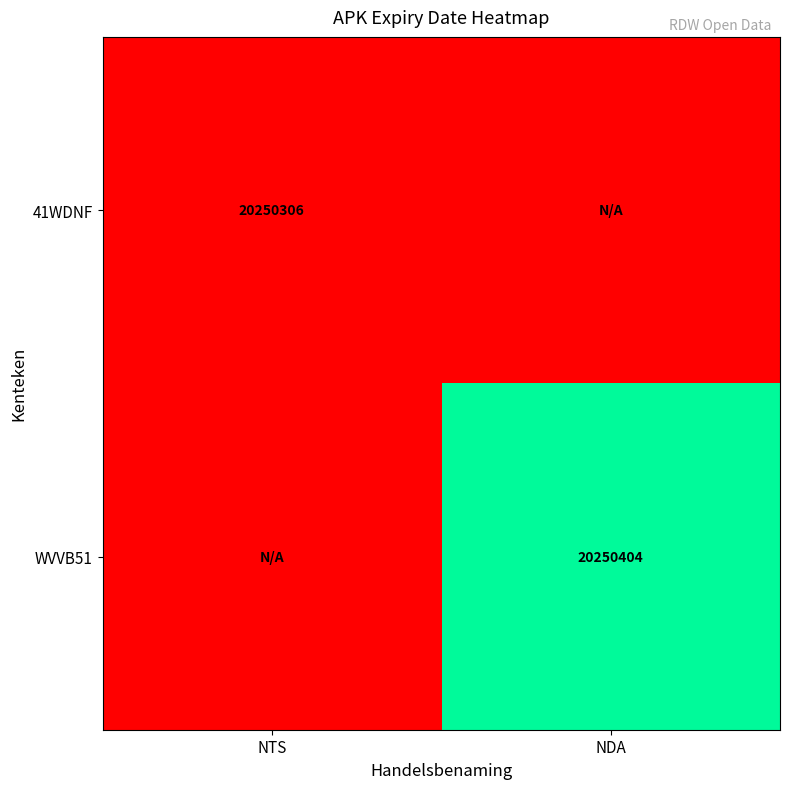

Is it true that 41WDNF equals 20250306 at NTS?

True